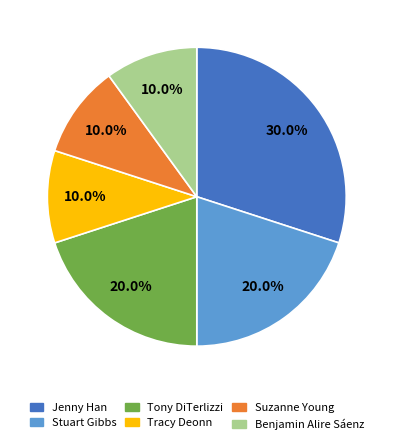

Is there any slice that represents more than half of the pie?

No